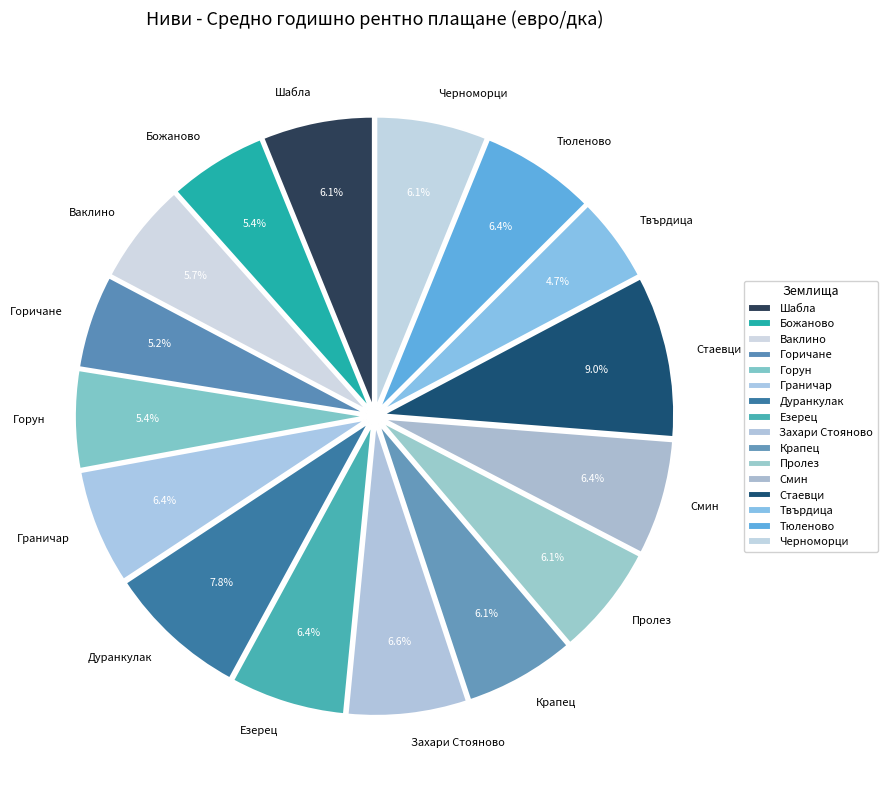

Combined, what portion of the pie is Крапец and Стаевци?

15.1%